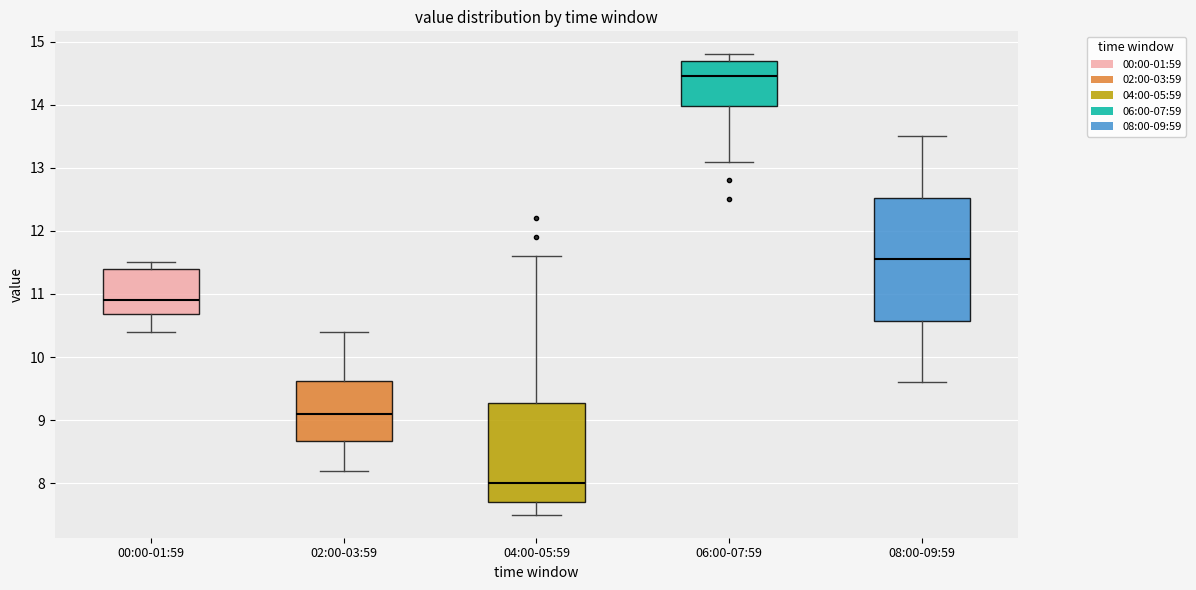

Where is the upper edge of the box for 00:00-01:59 on the y-axis? The values are not printed on the chart, so give them approximately, as read against the axis.

11.4